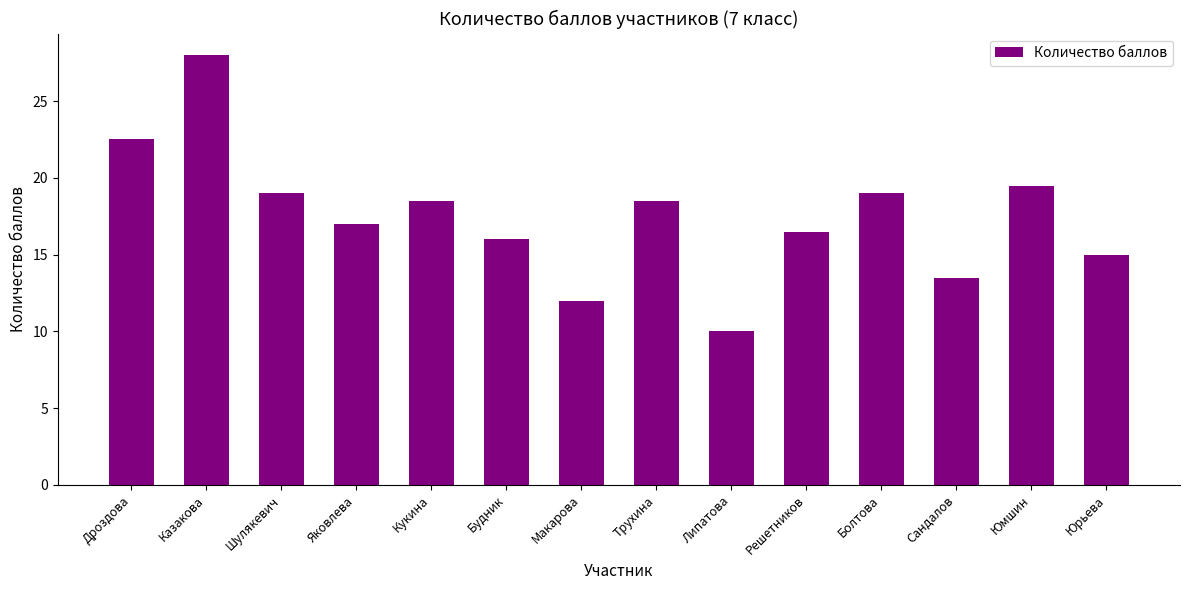

What is the change in value from Сандалов to Юмшин?

+6.0